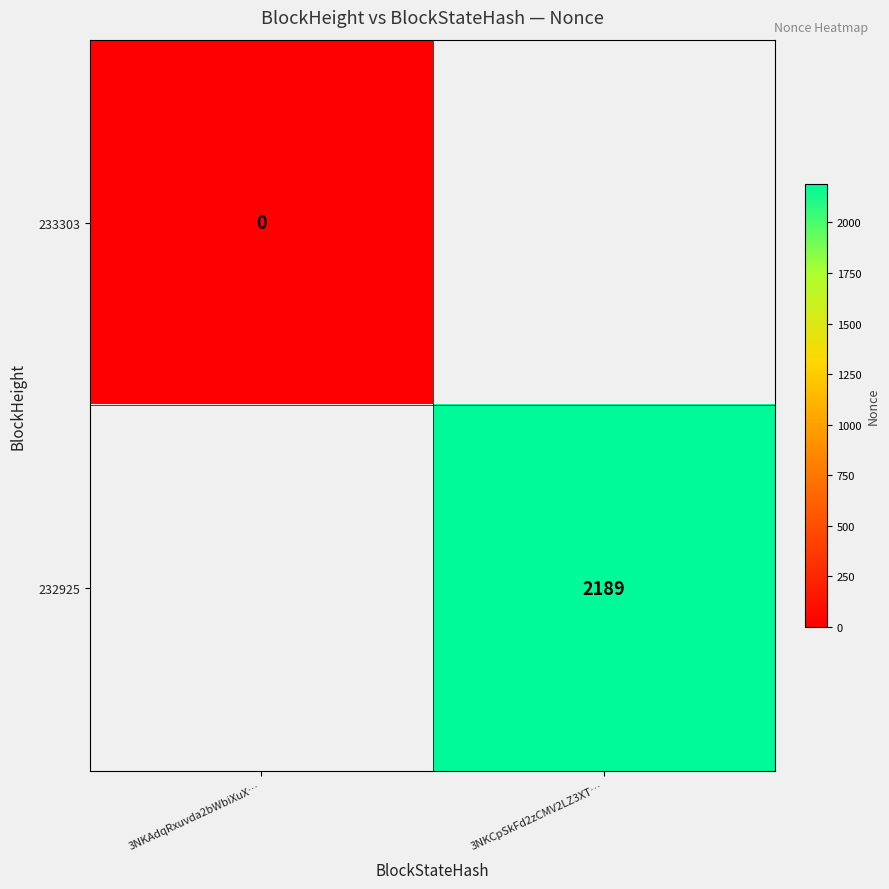

Is the value of 232925 at 3NKCpSkFd2zCMV2LZ3XT… greater than the value of 233303 at 3NKAdqRxuvda2bWbiXuX…?

Yes